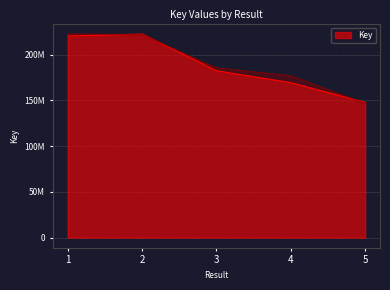

Is it true that the value at 3 is 182365732?

True